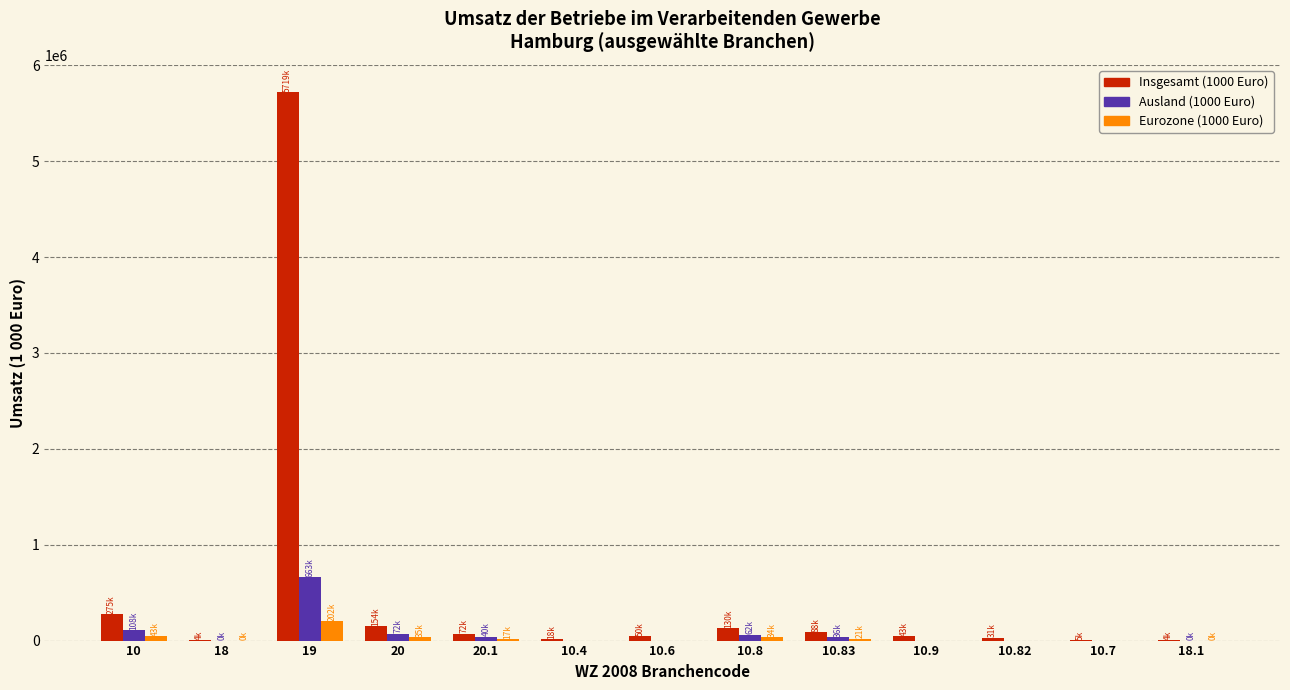

What is the greatest value displayed?

5718906.5